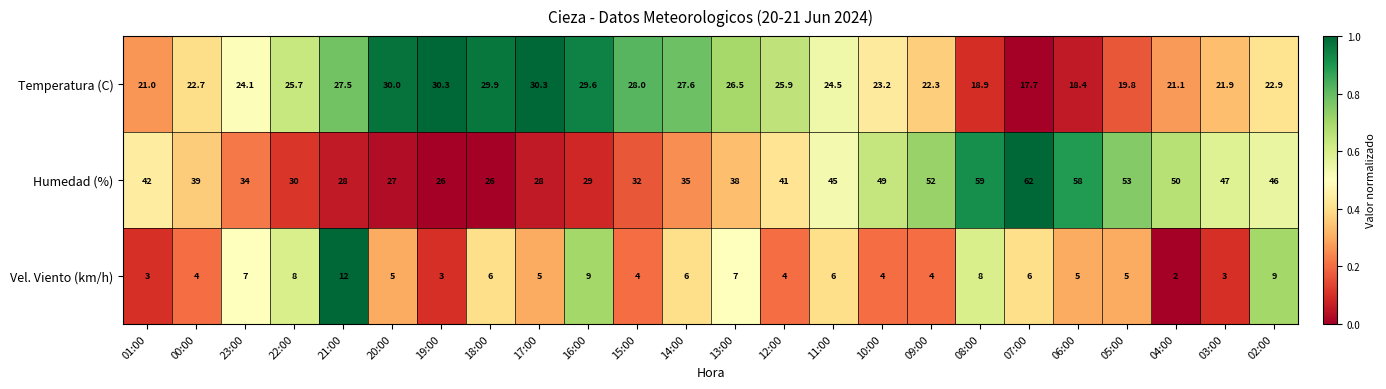

Between 00:00 and 13:00, which series saw the biggest shift?

Temperatura (C)